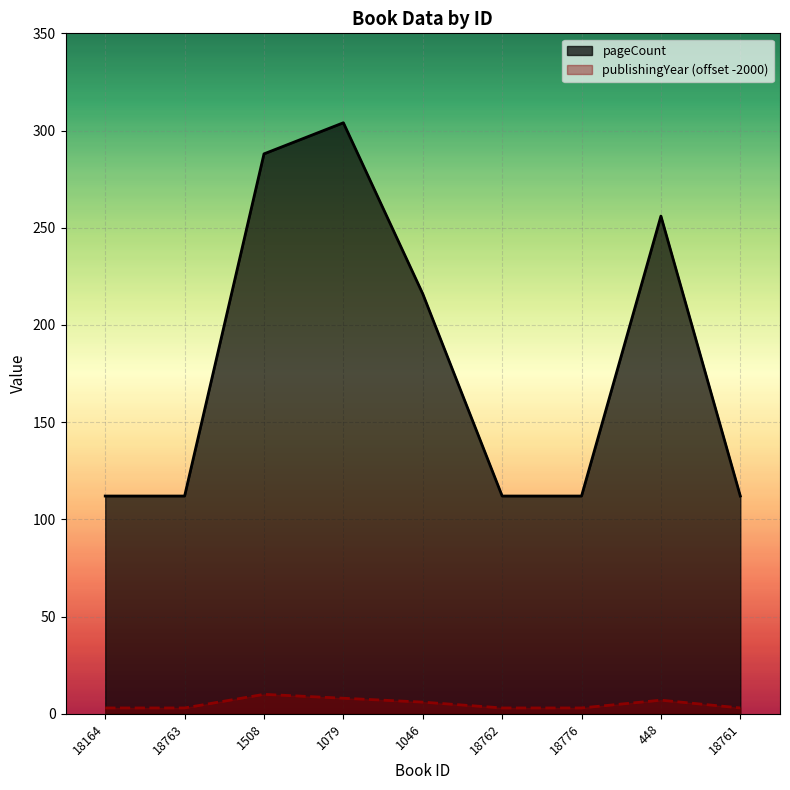

Which has a higher value, 448 or 18164?

448